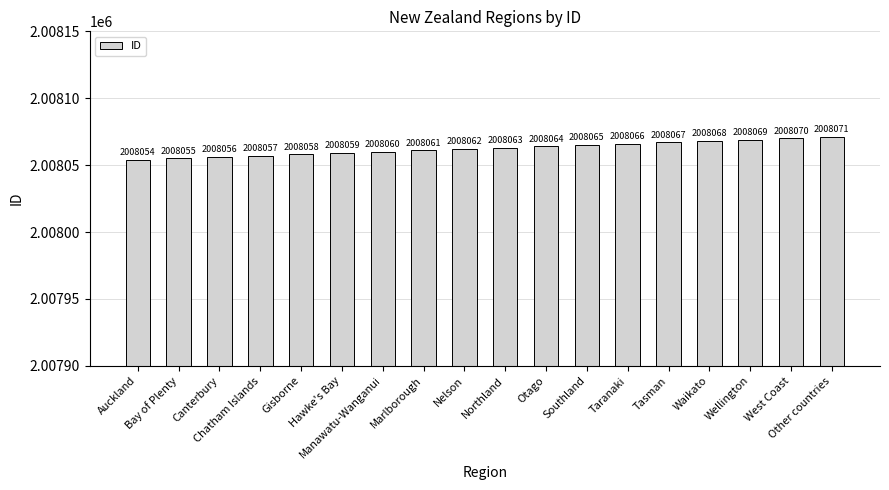

True or false: the data shows 3452191 at Bay of Plenty.

False